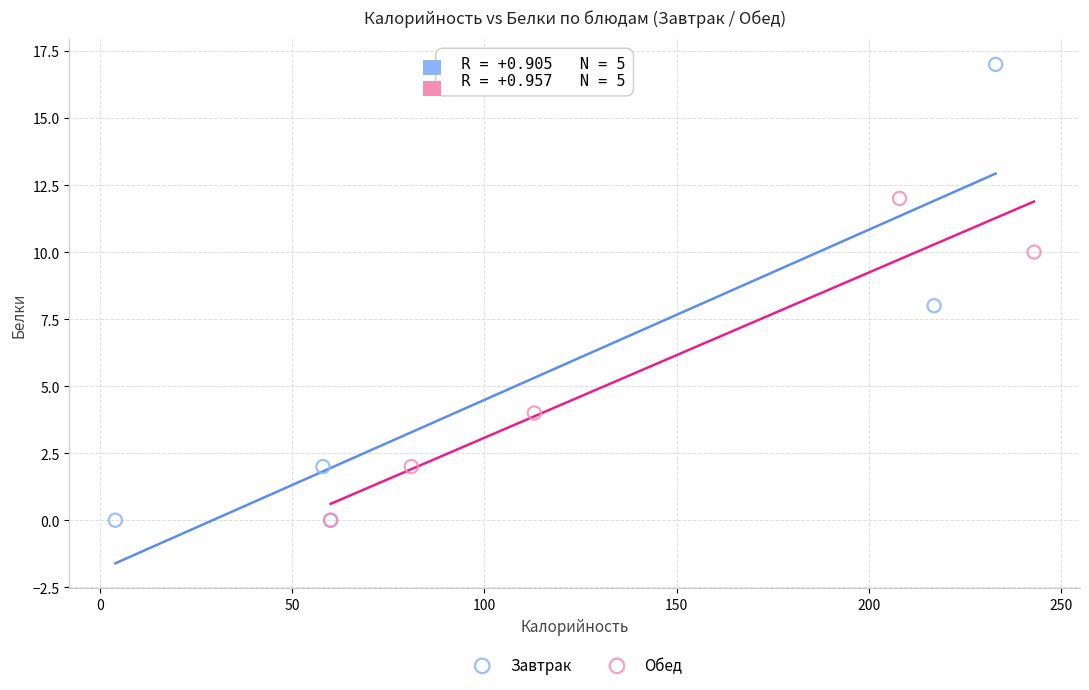

Which series has the widest spread of Y values?

Завтрак